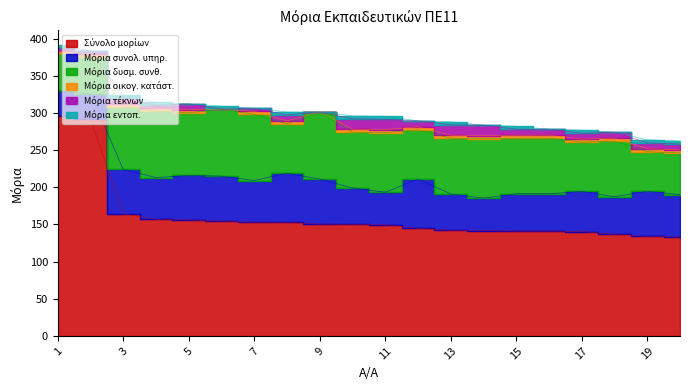

What is the difference between the highest and lowest values at 14?

141.8